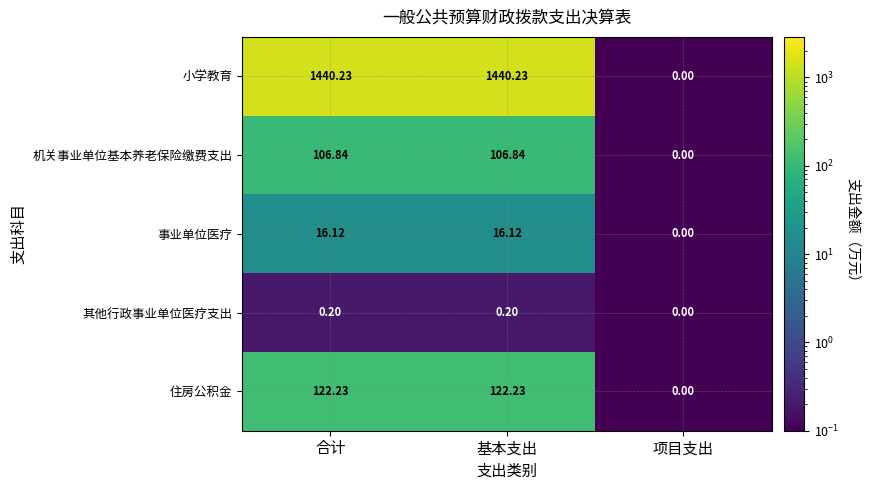

What is the spread (max minus min) of values at 合计?

1440.0